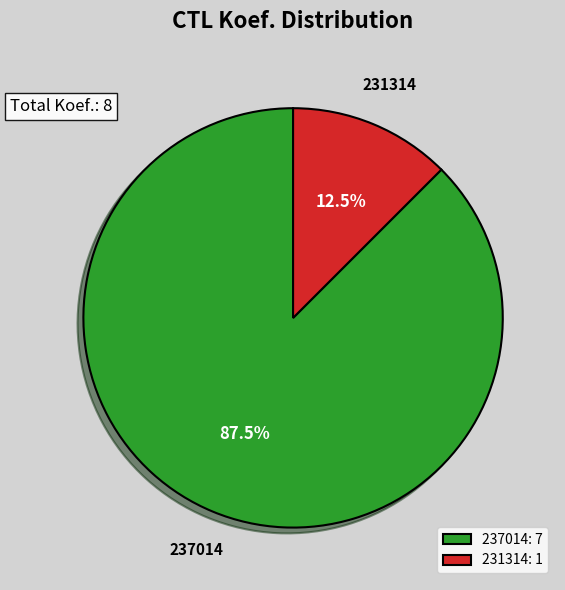

To the nearest percent, what is the average slice percentage?

50%